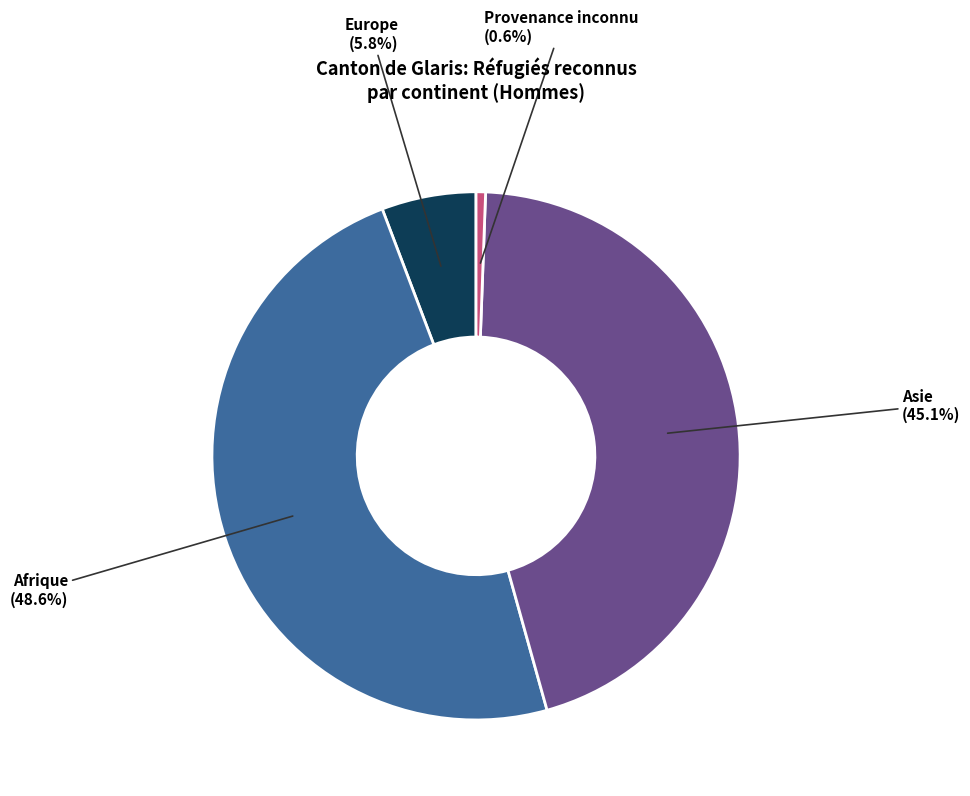

Does any single category account for the majority?

No